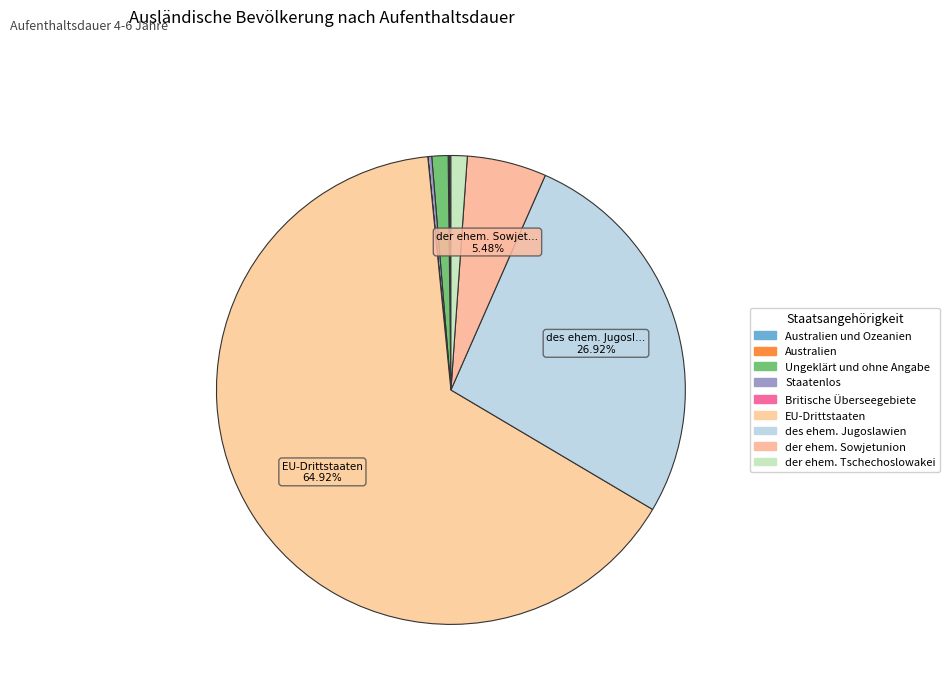

Rank the categories by value from highest to lowest.

EU-Drittstaaten, des ehem. Jugoslawien, der ehem. Sowjetunion, Ungeklärt und ohne Angabe, der ehem. Tschechoslowakei, Staatenlos, Australien und Ozeanien, Australien, Britische Überseegebiete